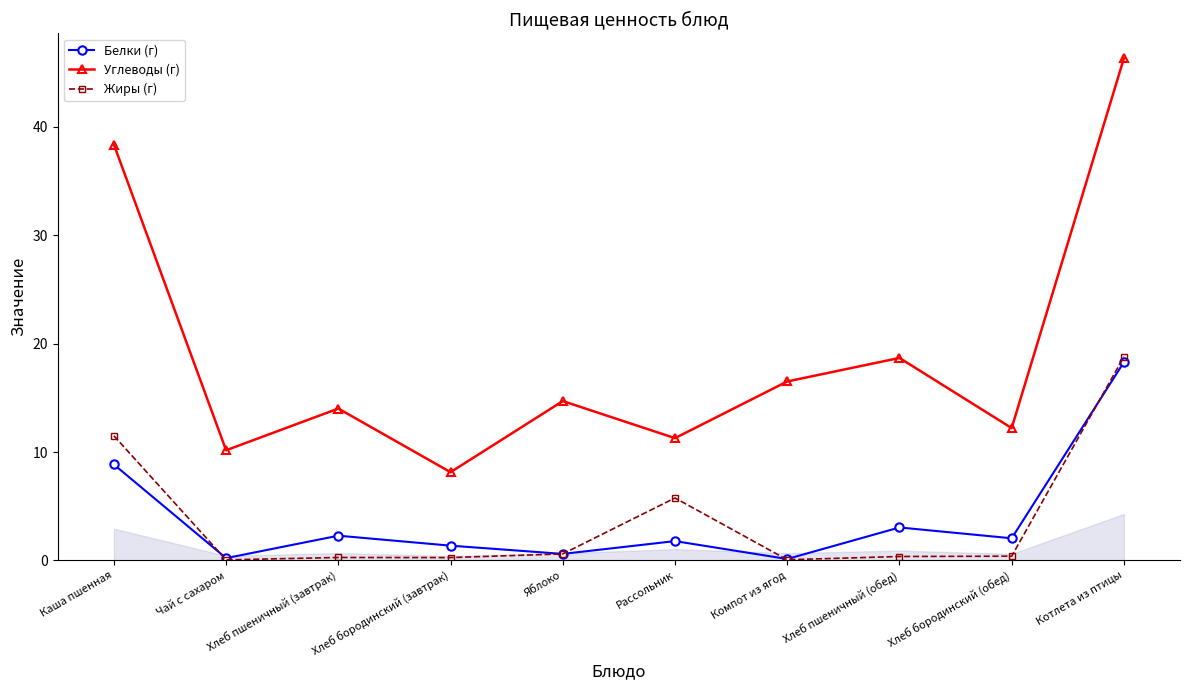

How many interior local peaks does the Углеводы (г) series have?

3